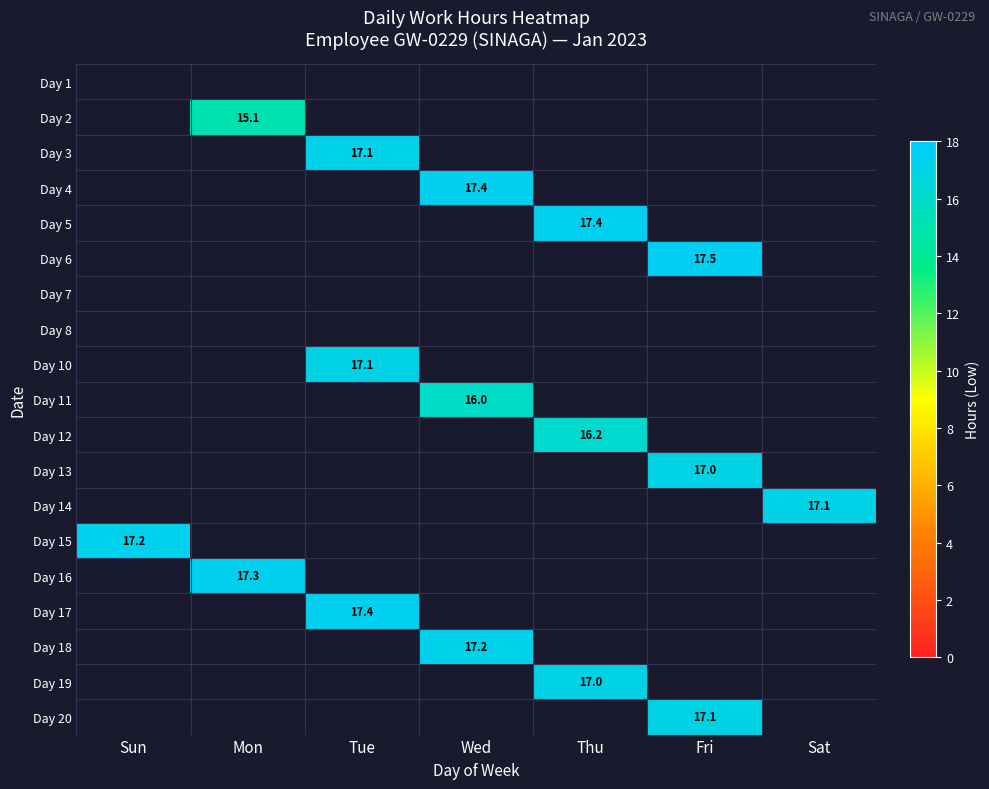

How many values in Day 12 are above zero?

1